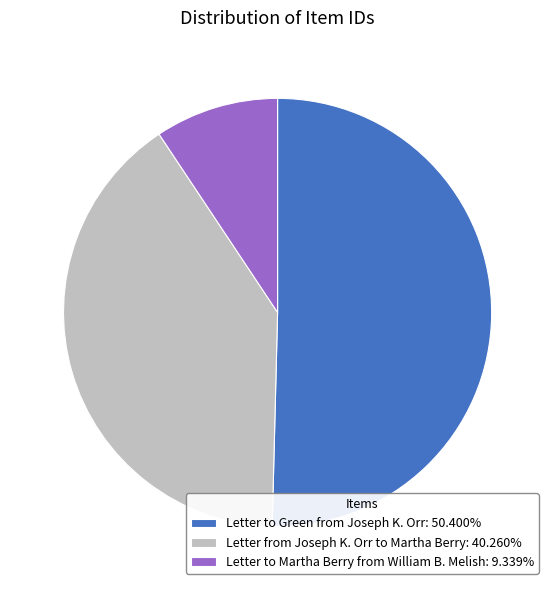

Rank the categories by value from highest to lowest.

Letter to Green from Joseph K. Orr, Letter from Joseph K. Orr to Martha Berry, Letter to Martha Berry from William B. Melish